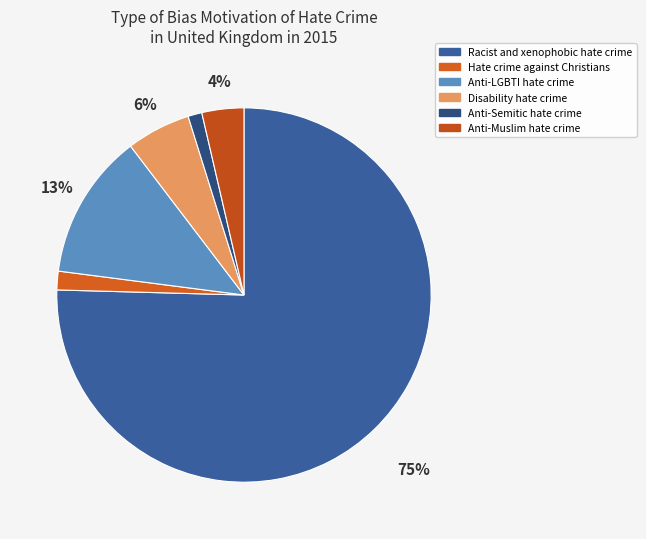

What is the majority slice?

Racist and xenophobic hate crime